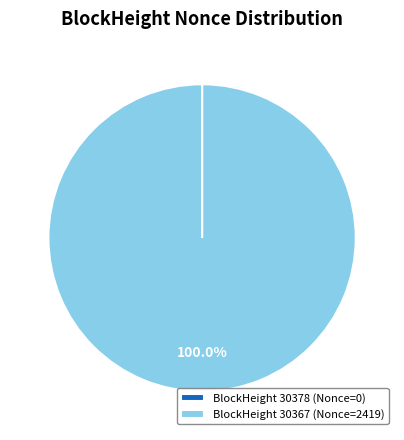

What is the largest slice in the pie chart?

BlockHeight 30367 (Nonce=2419)